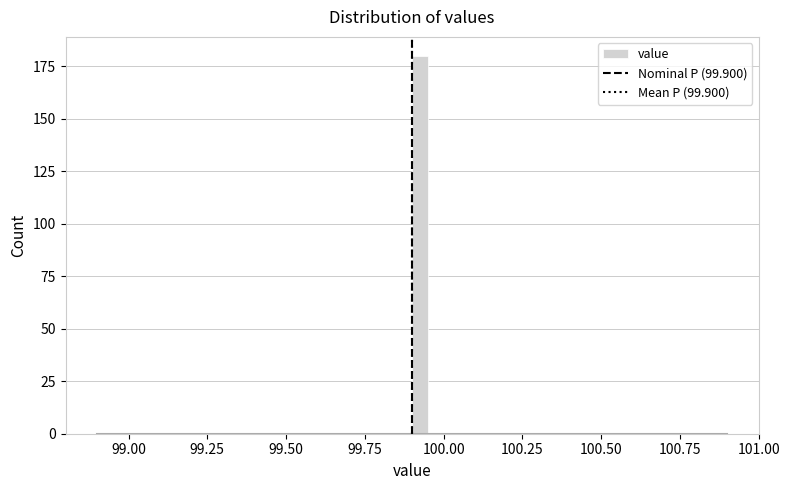

Around what value on the x-axis is the tallest bar? Give the approximate position of its centre, as read against the axis.

99.95